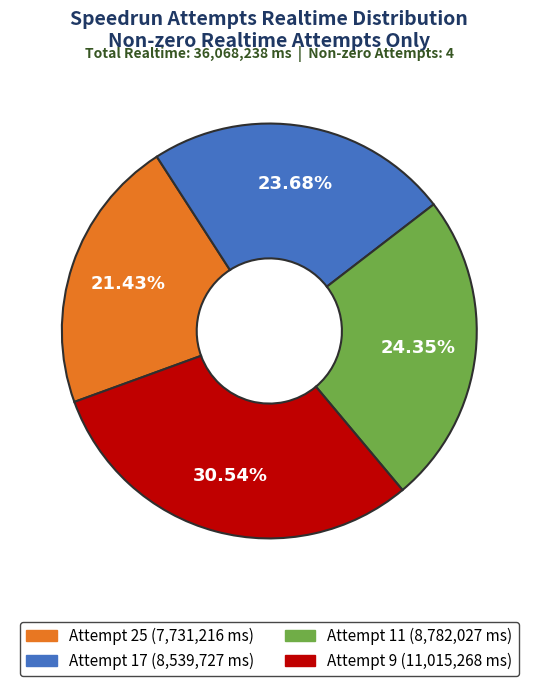

True or false: Attempt 9 accounts for 31% of the total.

True